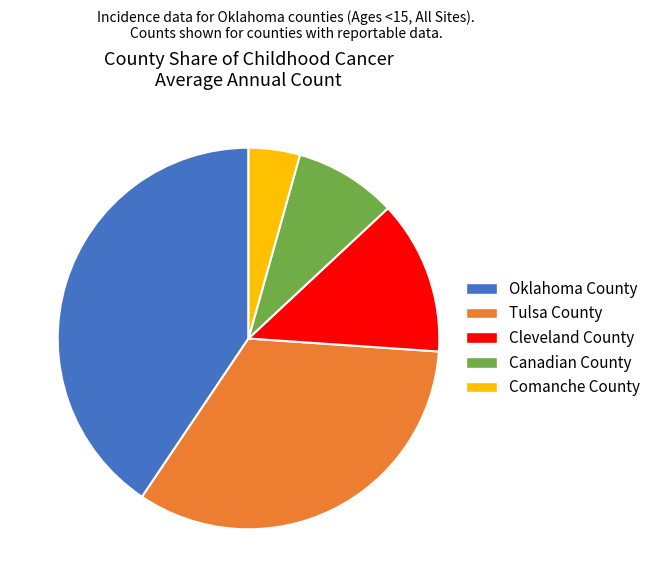

Is the sum of Oklahoma County and Cleveland County greater than half?

Yes